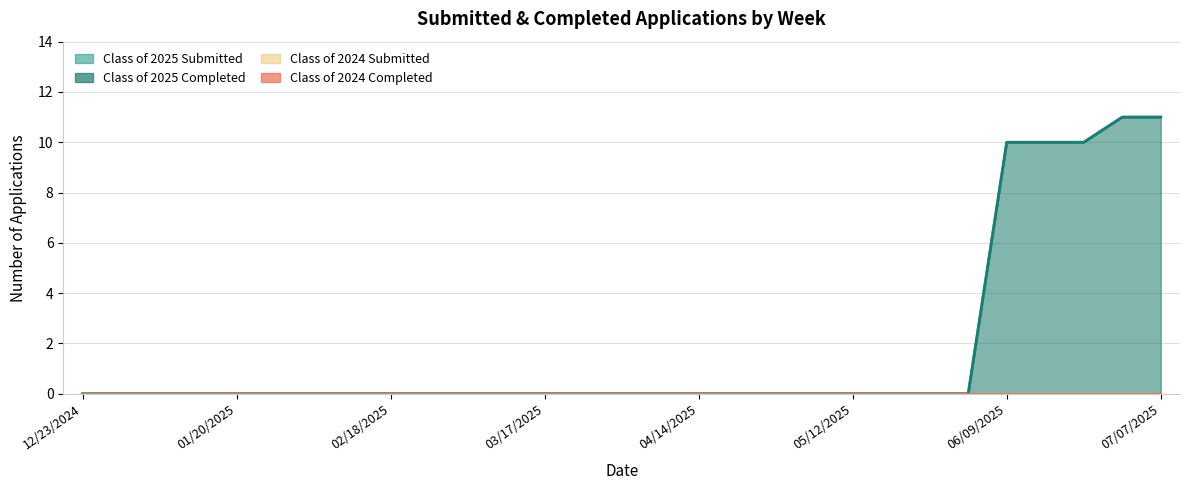

The value of Class of 2025 Completed at 05/26/2025 is 0. True or false?

True